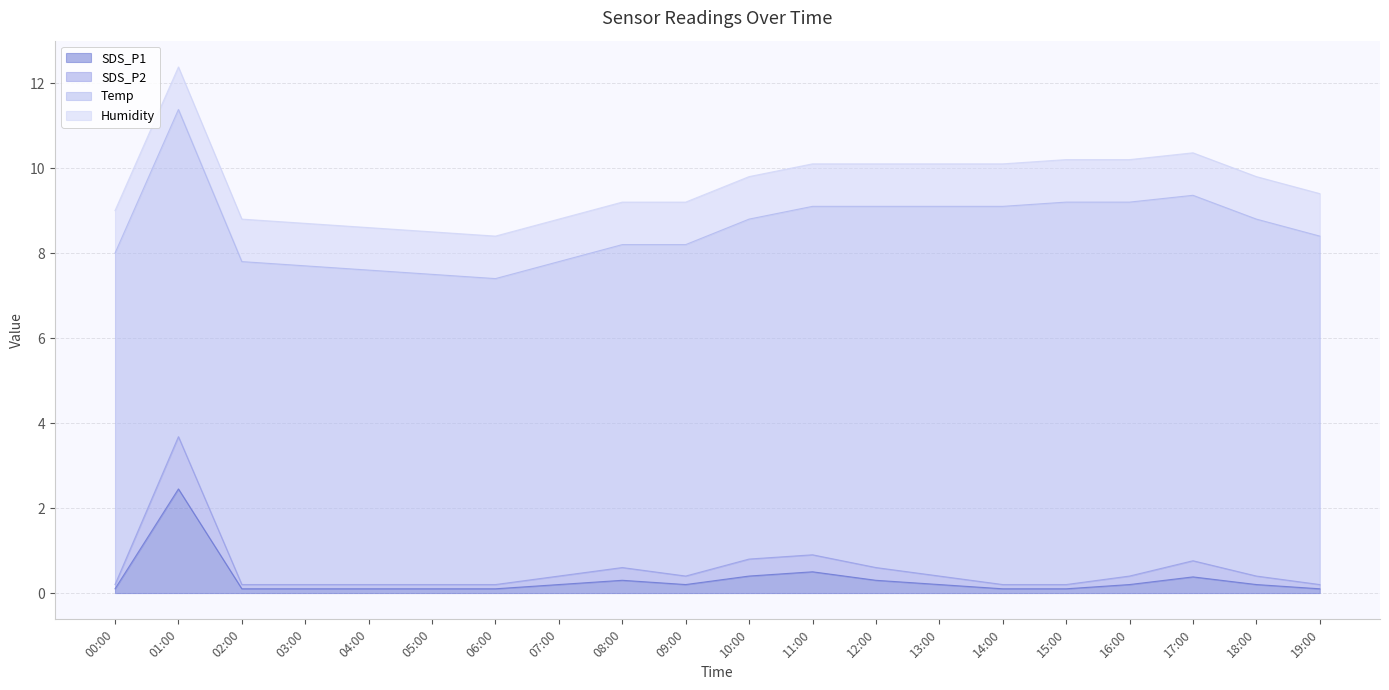

What is the smallest value displayed?

0.1